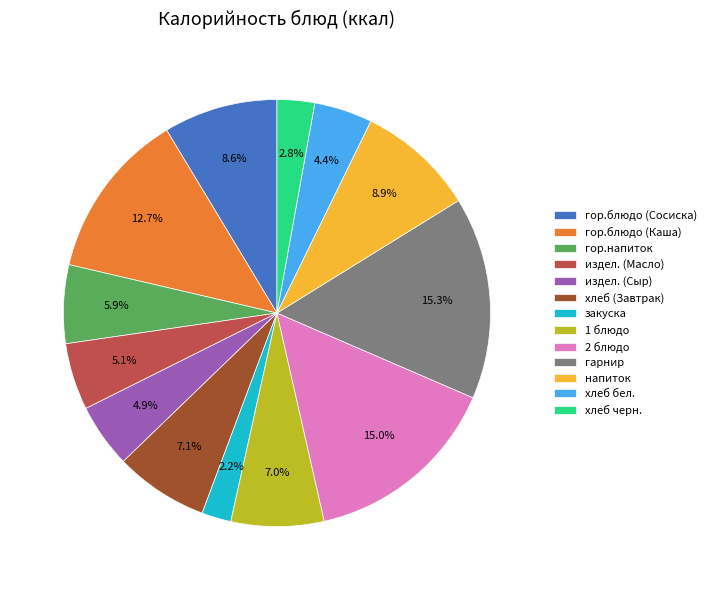

The гор.блюдо (Сосиска) slice represents 9% of the pie. True or false?

True